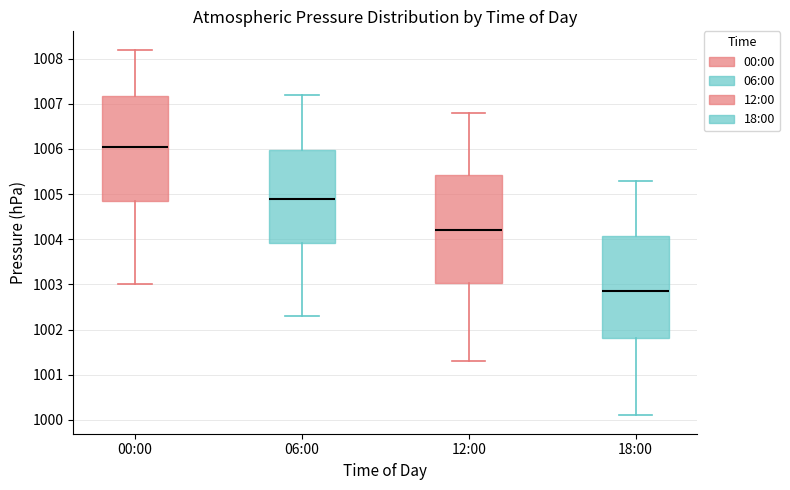

Where is the upper edge of the box for 06:00 on the y-axis? The values are not printed on the chart, so give them approximately, as read against the axis.

1006.0